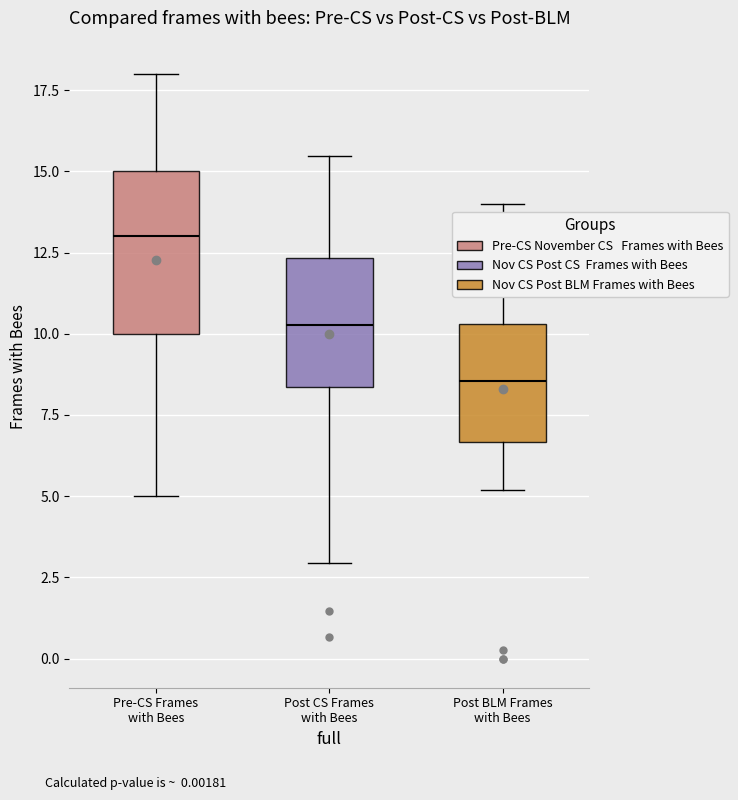

Where does the upper whisker of the box for Post BLM Frames with Bees end on the y-axis? The values are not printed on the chart, so give them approximately, as read against the axis.

14.0